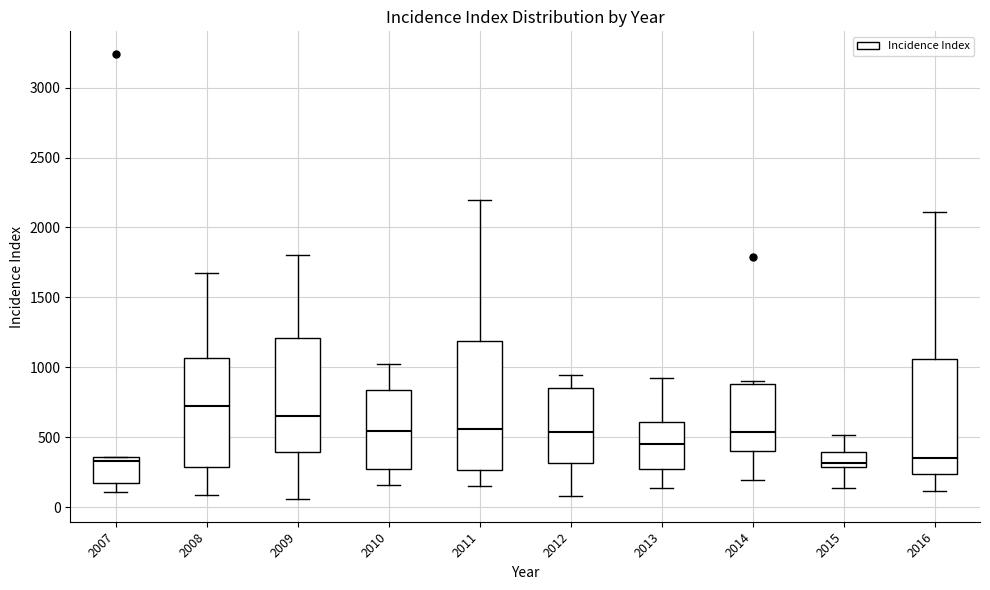

Reading left to right, transcribe this box plot: for each box, give where its median line is, the range the box spans, and where its two whiskers end, as read against the y-axis. The values are not printed on the chart, so give them approximately, as read against the axis.

2007: median 350 (just below the box's upper edge), box 150 to 350, whiskers 100 to 350
2008: median 750, box 300 to 1050, whiskers 100 to 1650
2009: median 650, box 400 to 1200, whiskers 50 to 1800
2010: median 550, box 250 to 850, whiskers 150 to 1050
2011: median 550, box 250 to 1200, whiskers 150 to 2200
2012: median 550, box 300 to 850, whiskers 100 to 950
2013: median 450, box 250 to 600, whiskers 150 to 900
2014: median 550, box 400 to 900, whiskers 200 to 900 (just above the box's upper edge)
2015: median 300 (just above the box's lower edge), box 300 to 400, whiskers 150 to 500
2016: median 350, box 250 to 1050, whiskers 100 to 2100